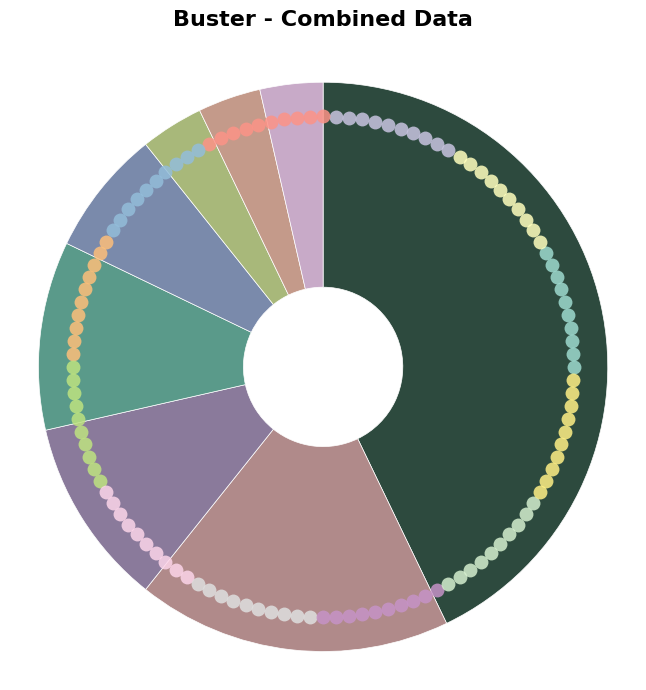

To the nearest percent, what percentage of the pie is FA Kart?

4%